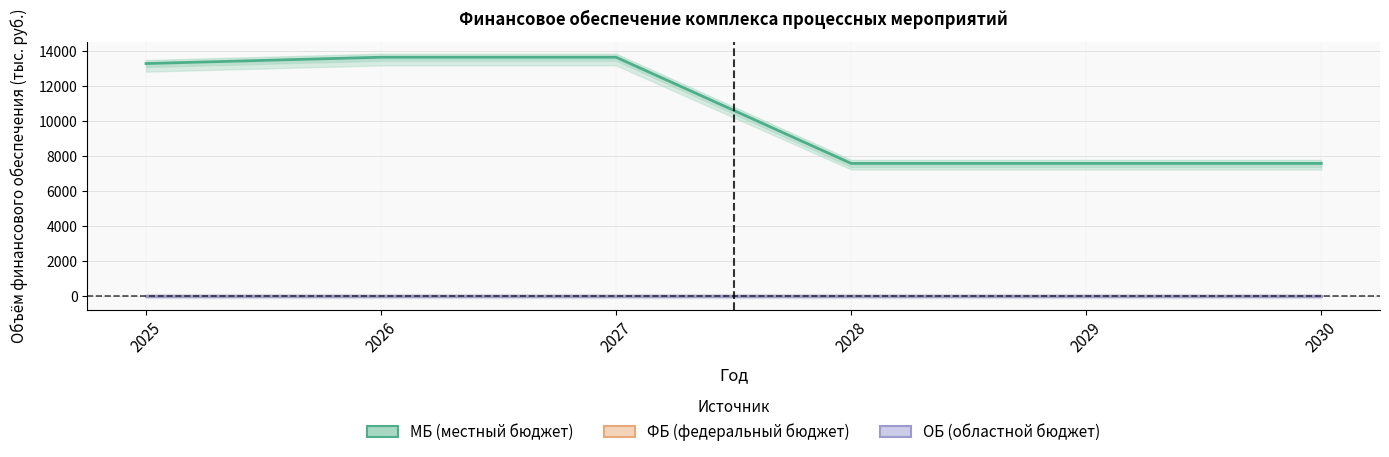

Which has a higher value, 2027 or 2030?

2027